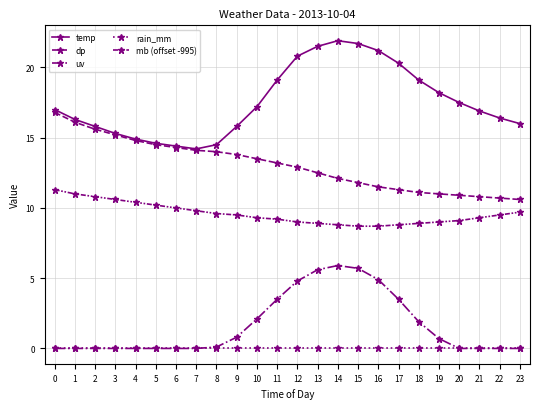

Does the chart have visible grid lines?

Yes